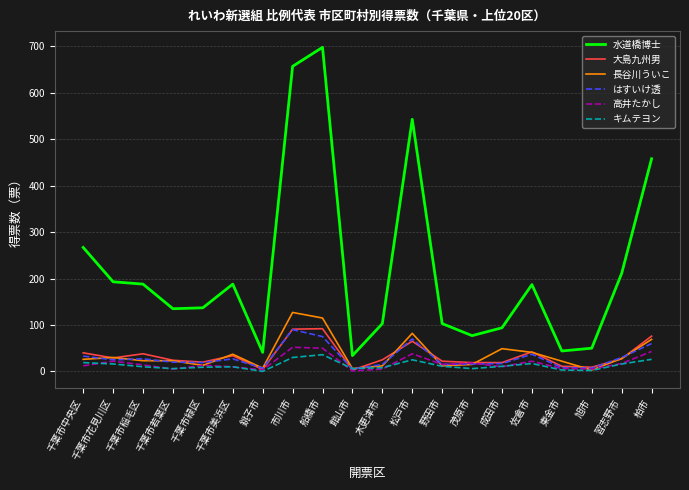

Is this an area chart (filled region under the line)?

No